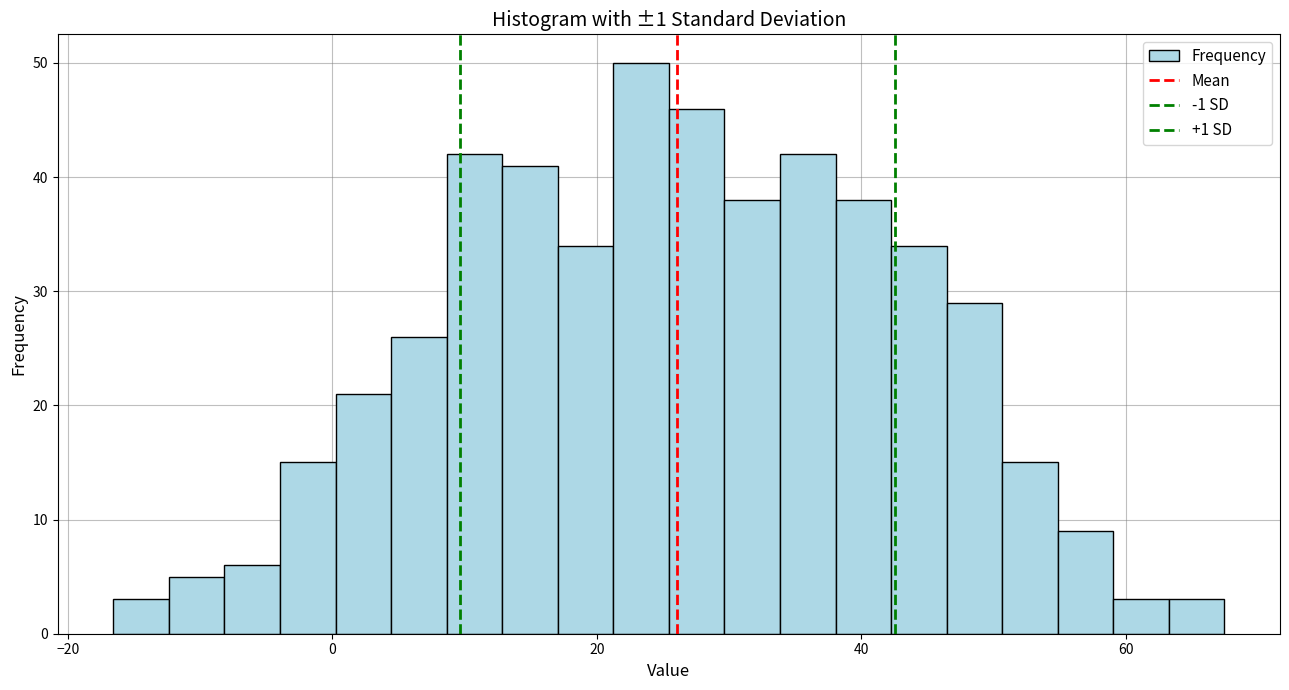

Around what value on the x-axis is the tallest bar? Give the approximate position of its centre, as read against the axis.

24